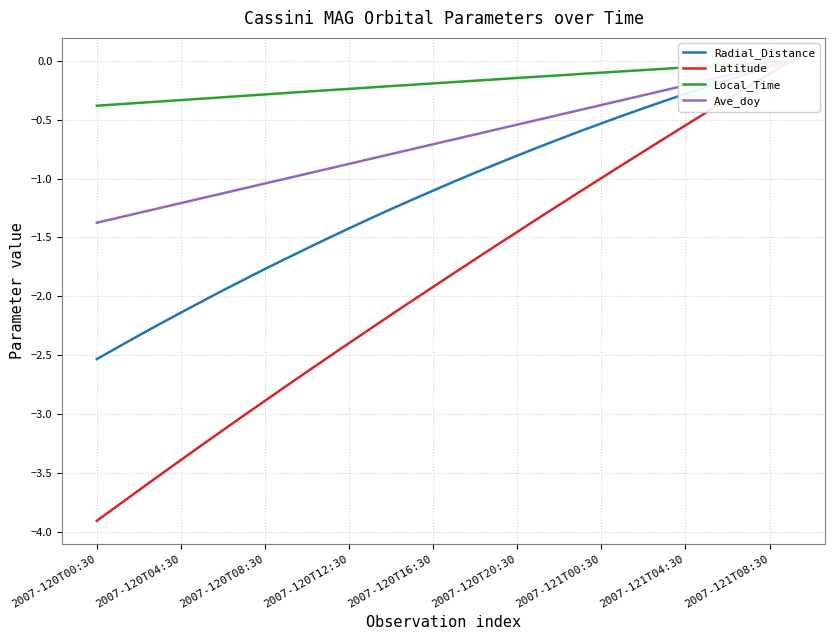

At which category is the sum across all series the highest?

33